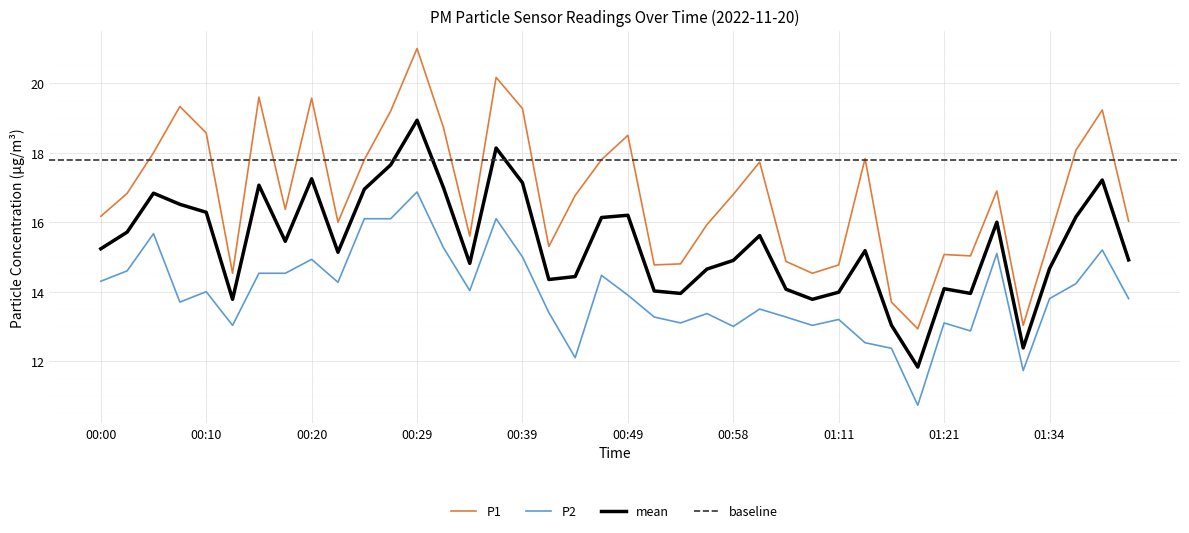

Is the value of P1 at 00:34 greater than the value of P2 at 01:06?

Yes